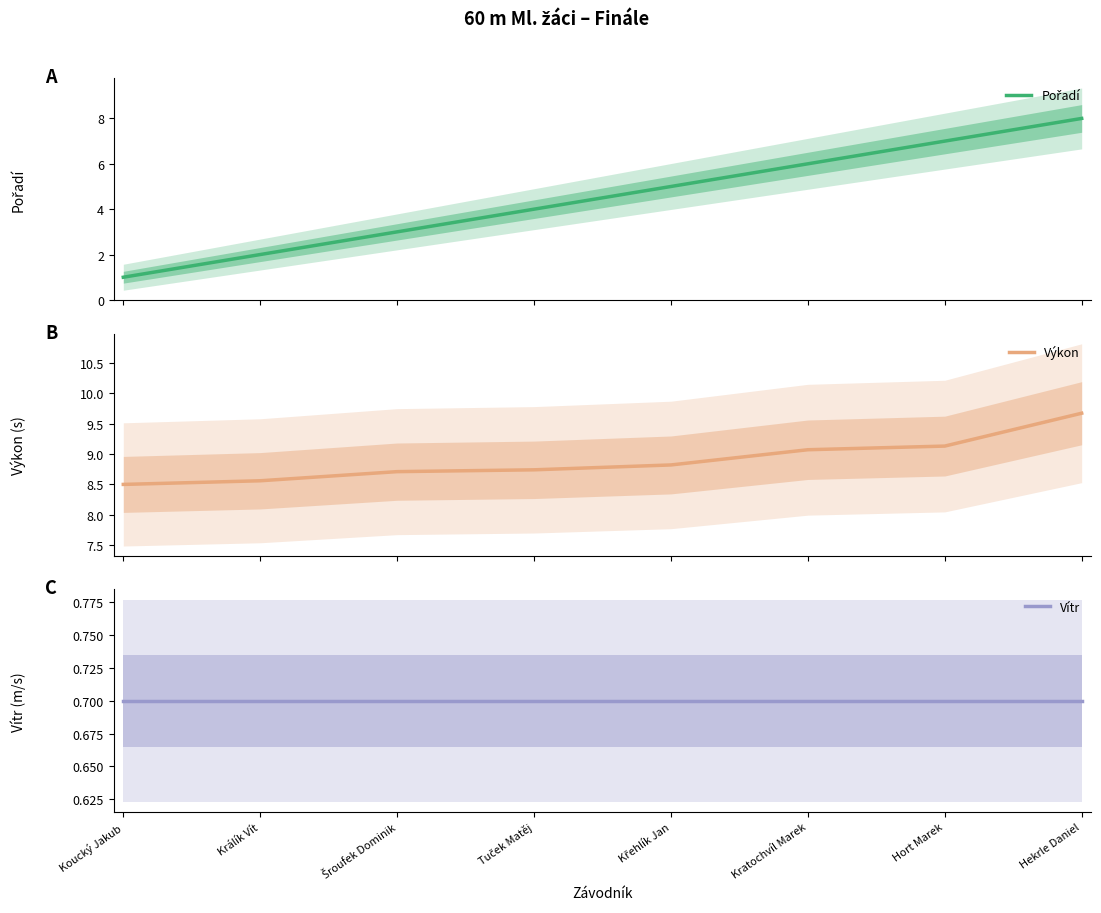

True or false: Vítr and Pořadí cross at least once.

False